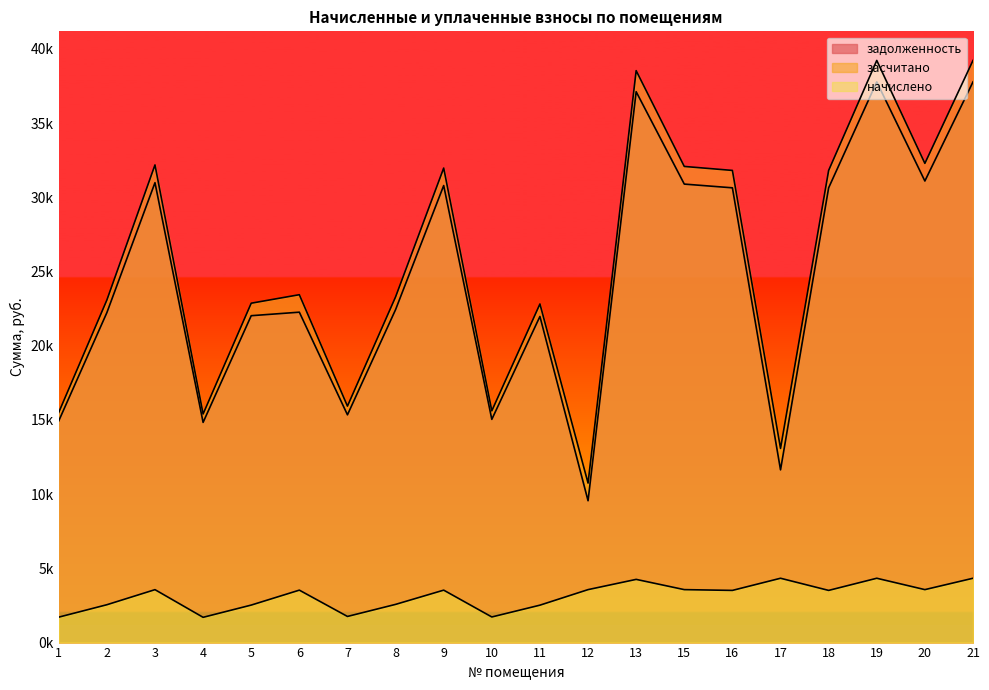

Which category has the lowest value in the засчитано series?

12